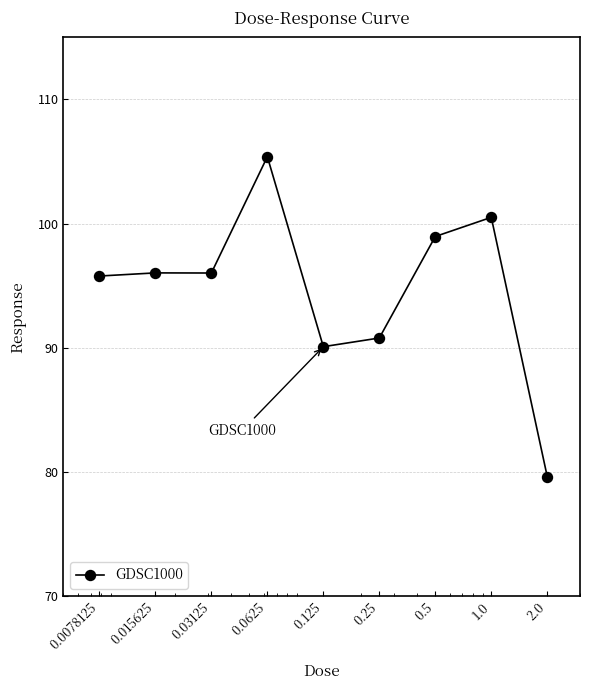

What is the greatest value displayed?

105.4